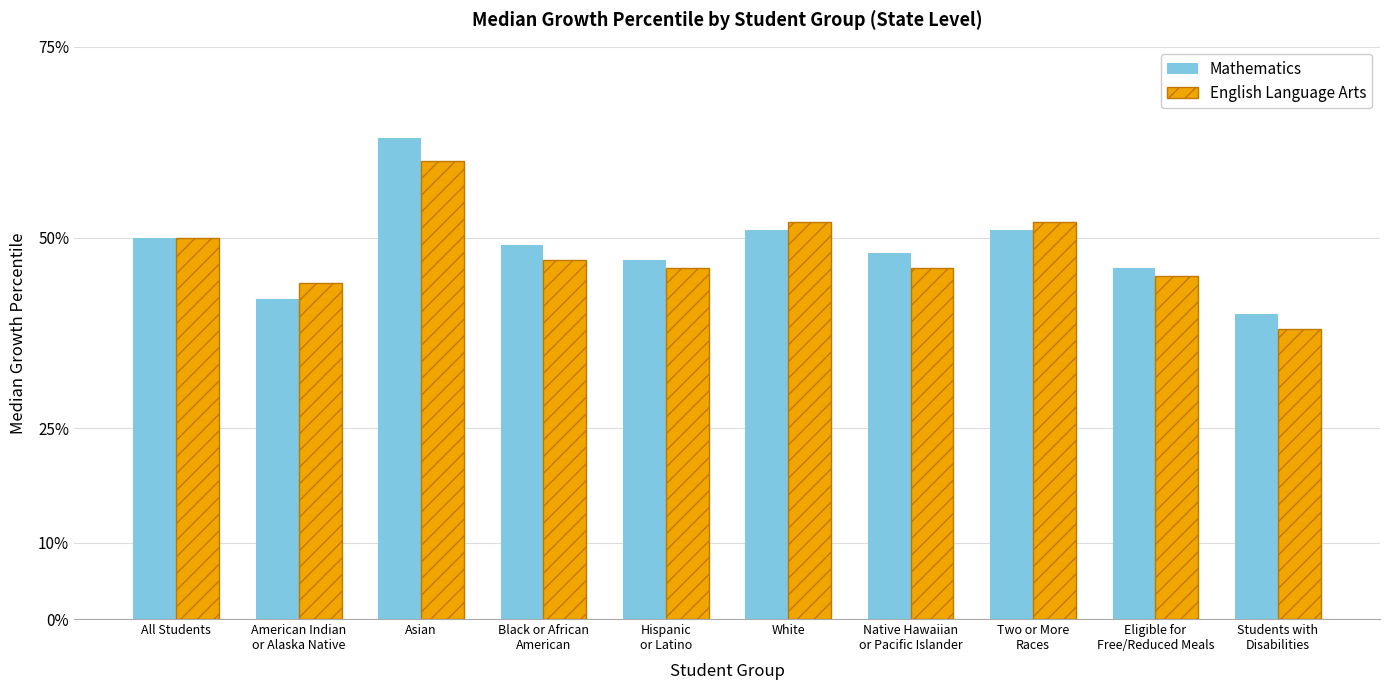

Are the bars horizontal?

No